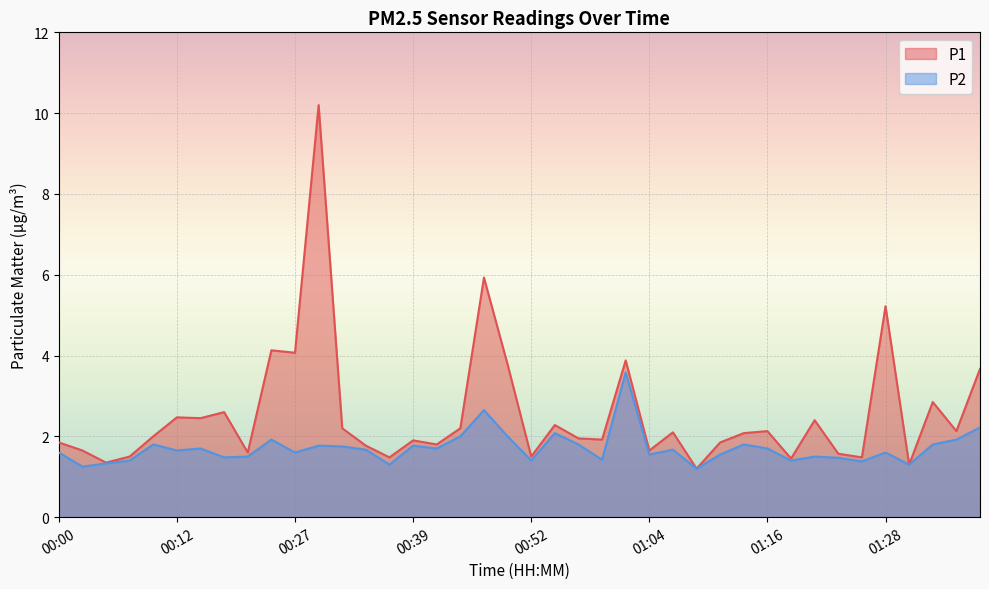

What is the label of the 2nd point from the left?

00:02